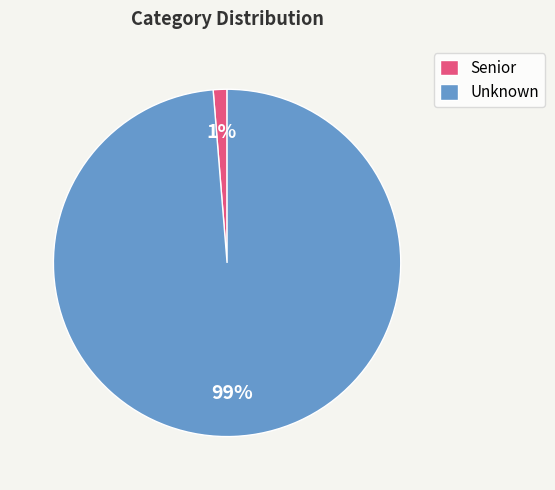

To the nearest percent, what percentage of the pie is Senior?

1%